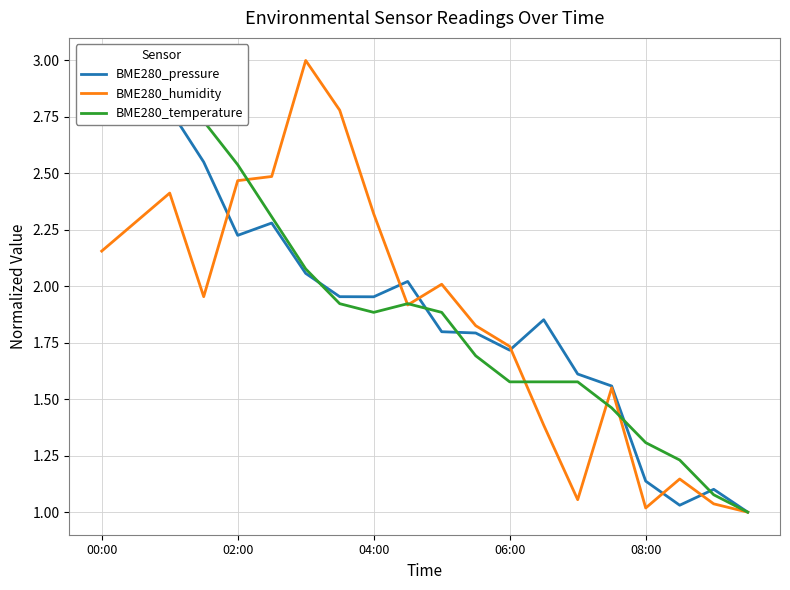

What is the spread (max minus min) of values at 14?

0.6